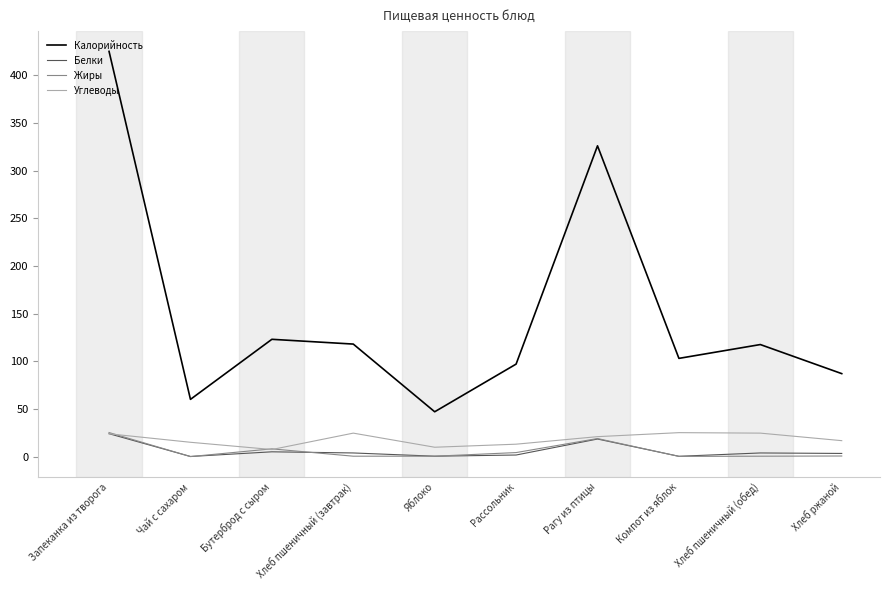

Which category has the highest value across all series?

Запеканка из творога